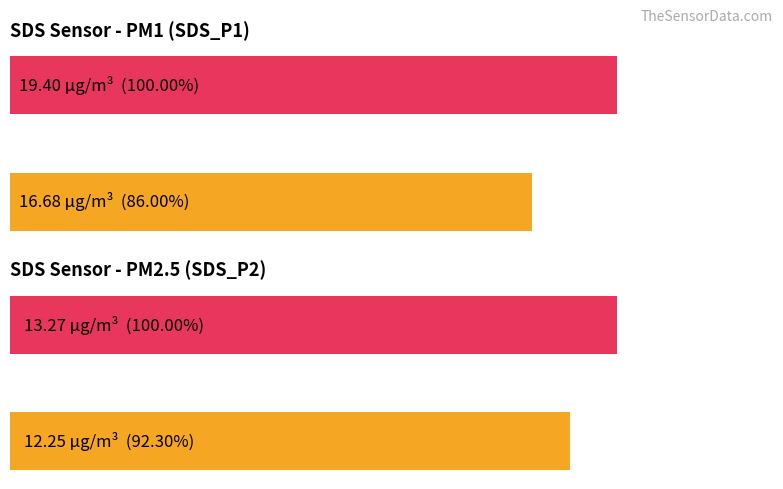

Which series has the widest spread of values?

SDS_P1